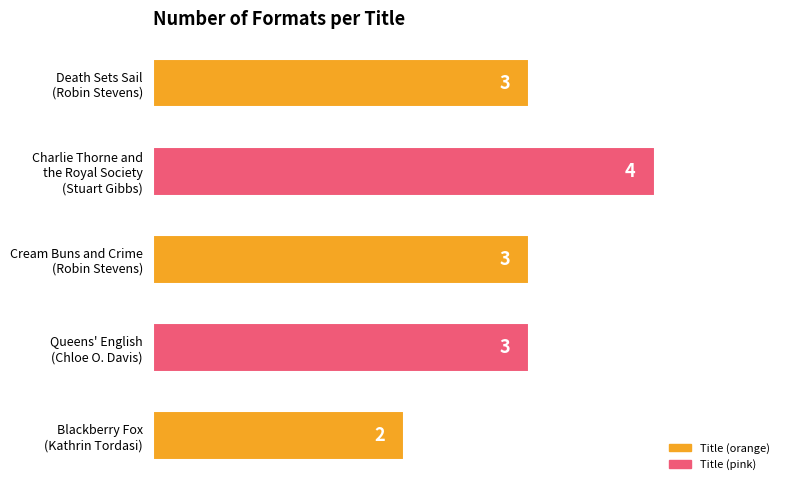

How many data points does each series have?

5